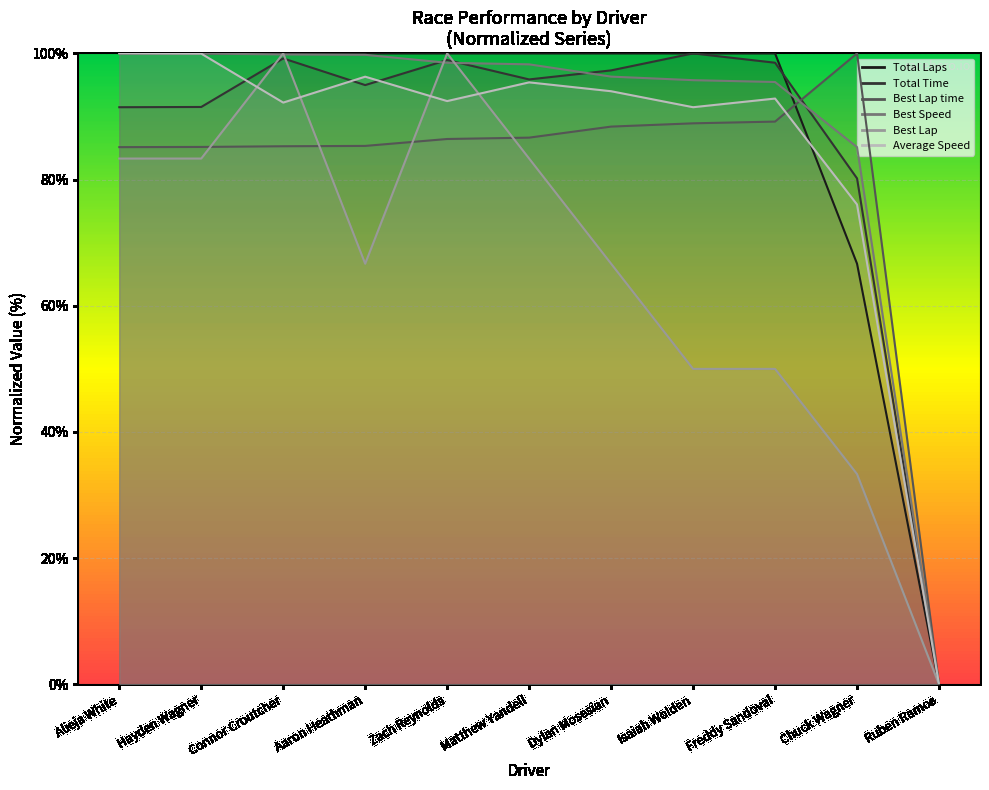

What is the label of the 9th point from the left?

Freddy Sandoval